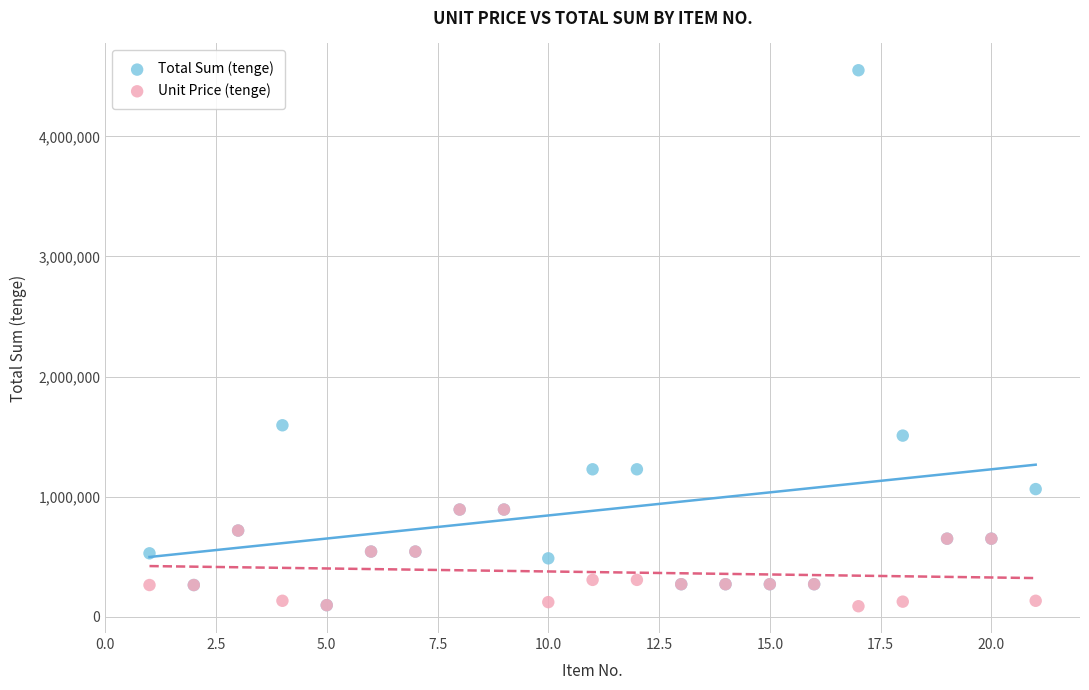

Across all series, what Y value is closest to 2318750?

1594080